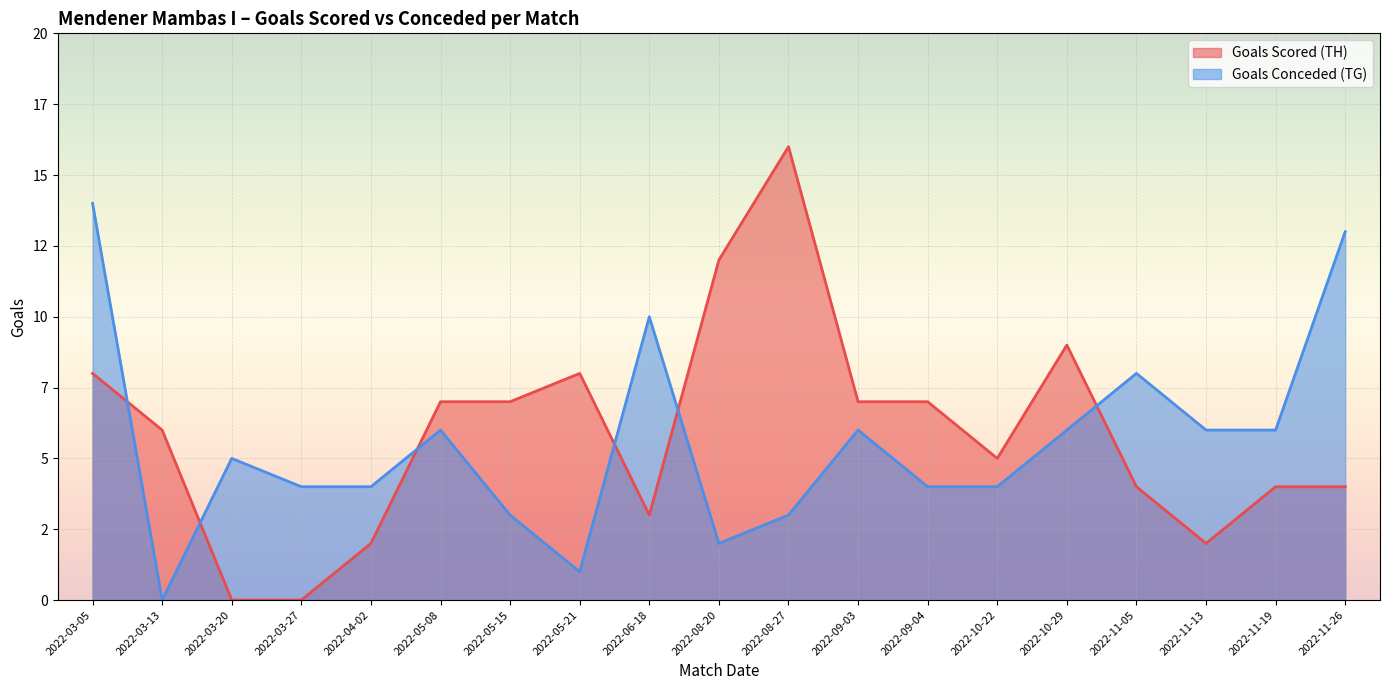

True or false: Goals Scored (TH) and Goals Conceded (TG) cross at least once.

True